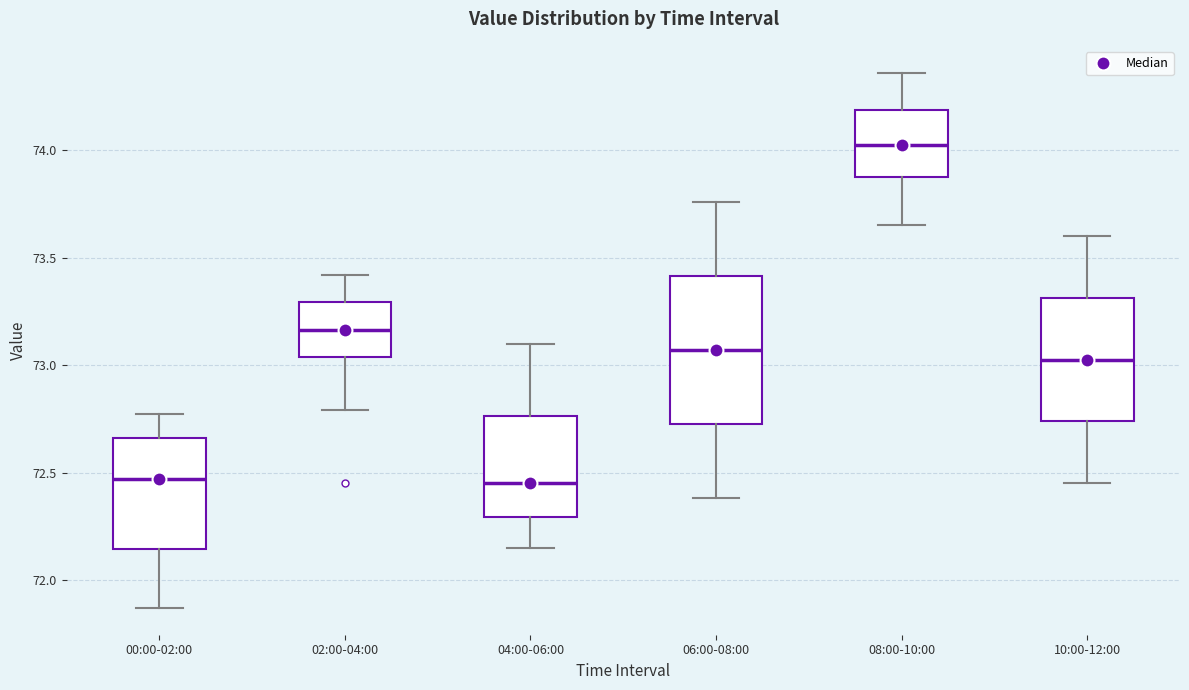

Reading left to right, read every box against the y-axis: the position of its median line, the range the box covers, and the ends of its whiskers. The values are not printed on the chart, so give them approximately, as read against the axis.

00:00-02:00: median 72.45, box 72.15 to 72.65, whiskers 71.85 to 72.75
02:00-04:00: median 73.15, box 73.05 to 73.30, whiskers 72.80 to 73.40
04:00-06:00: median 72.45, box 72.30 to 72.75, whiskers 72.15 to 73.10
06:00-08:00: median 73.05, box 72.75 to 73.40, whiskers 72.40 to 73.75
08:00-10:00: median 74.05, box 73.85 to 74.20, whiskers 73.65 to 74.35
10:00-12:00: median 73.05, box 72.75 to 73.30, whiskers 72.45 to 73.60